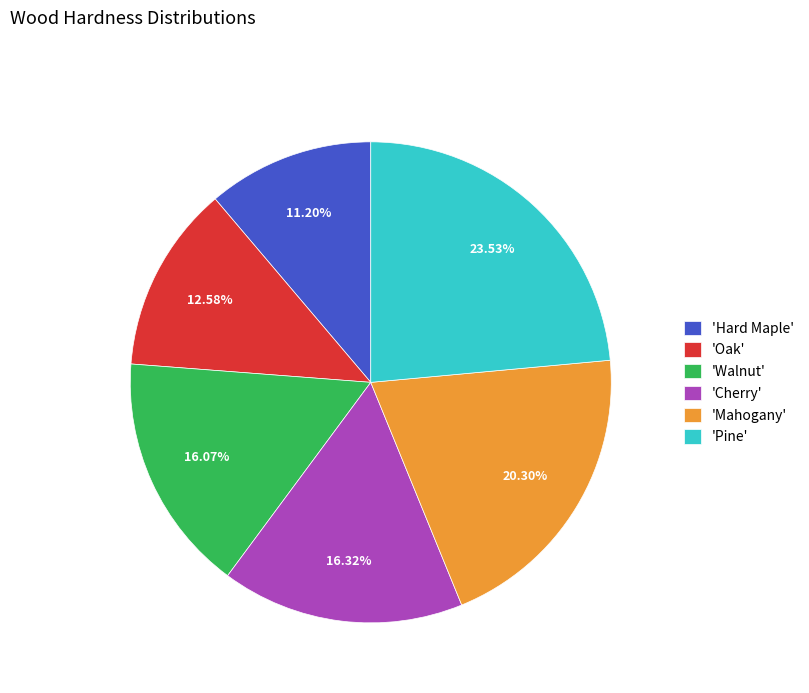

Which has a higher value, 'Walnut' or 'Hard Maple'?

'Walnut'